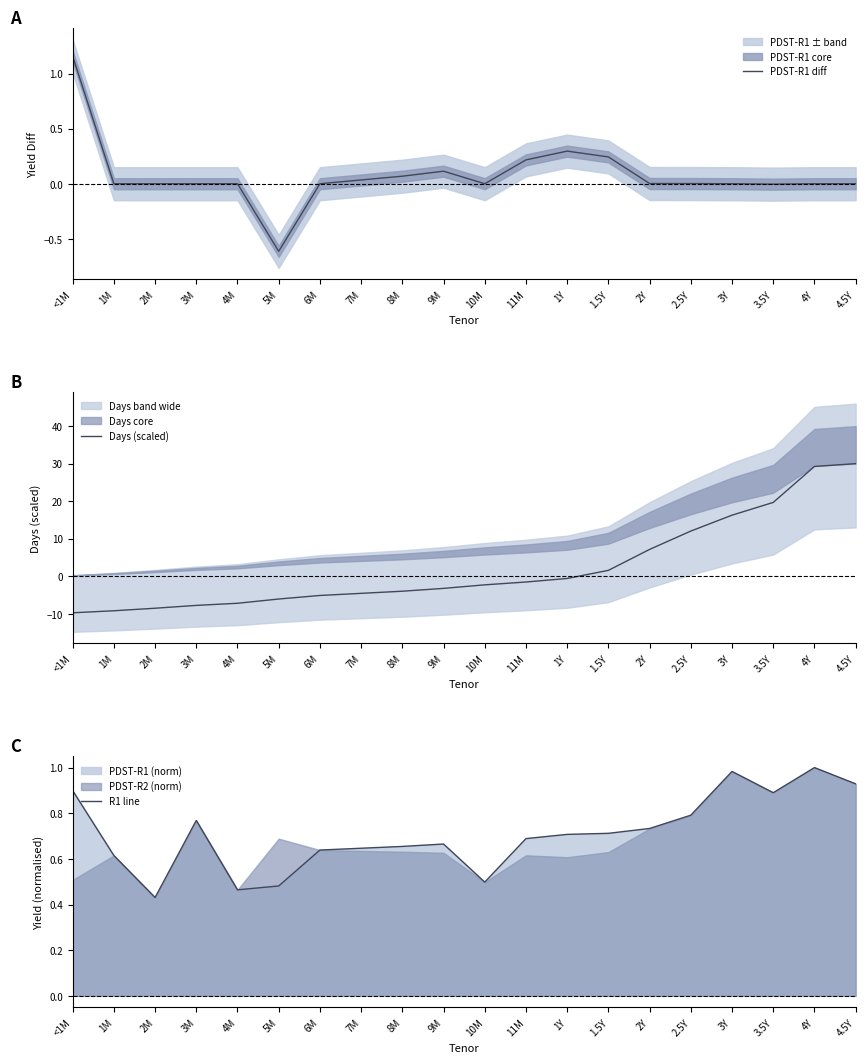

Which category has the lowest value across all series?

<1M